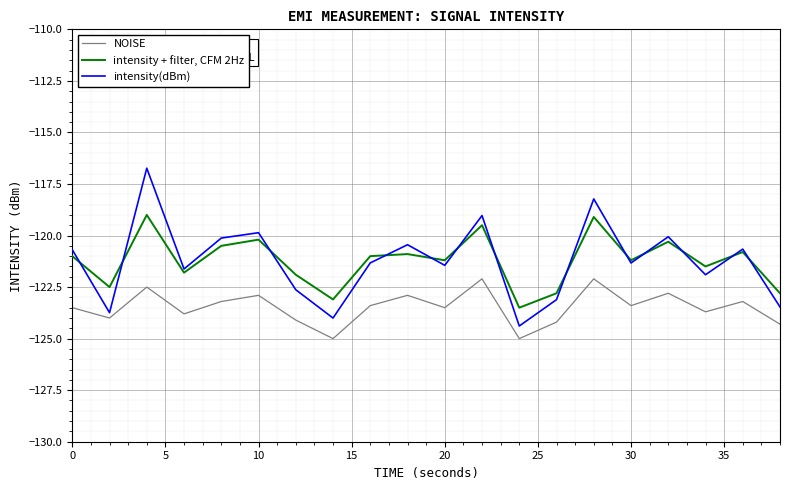

Which series has the widest spread of values?

intensity(dBm)